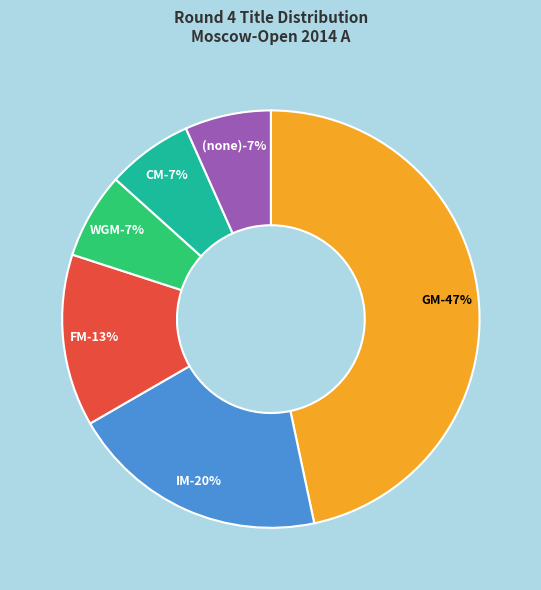

How much of the chart is everything except FM?

86.7%